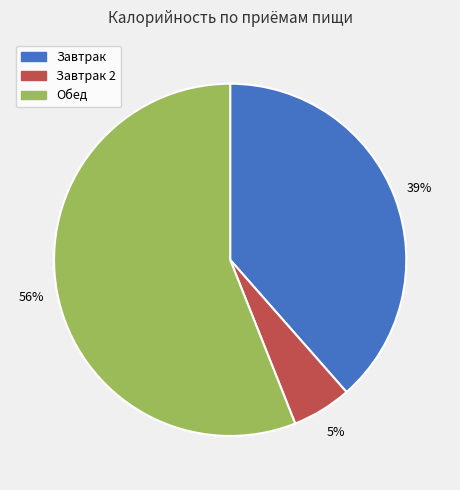

Between Обед and Завтрак, which is larger?

Обед